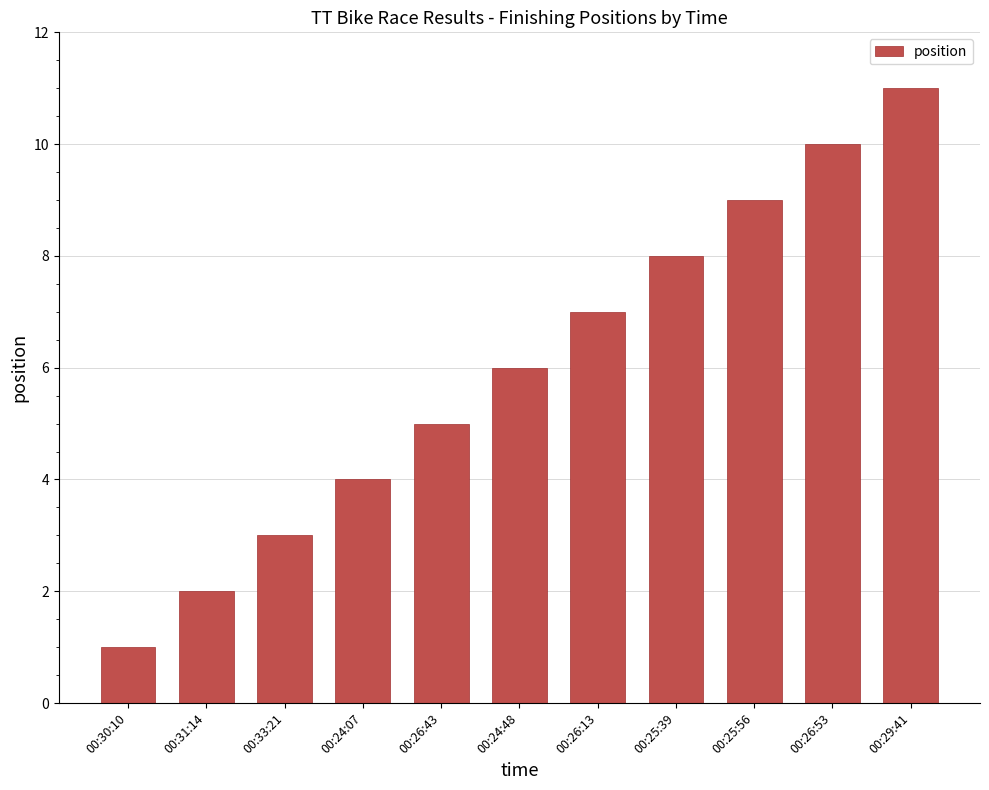

Reading right to left, list all the values displayed in this chart.

11	10	9	8	7	6	5	4	3	2	1